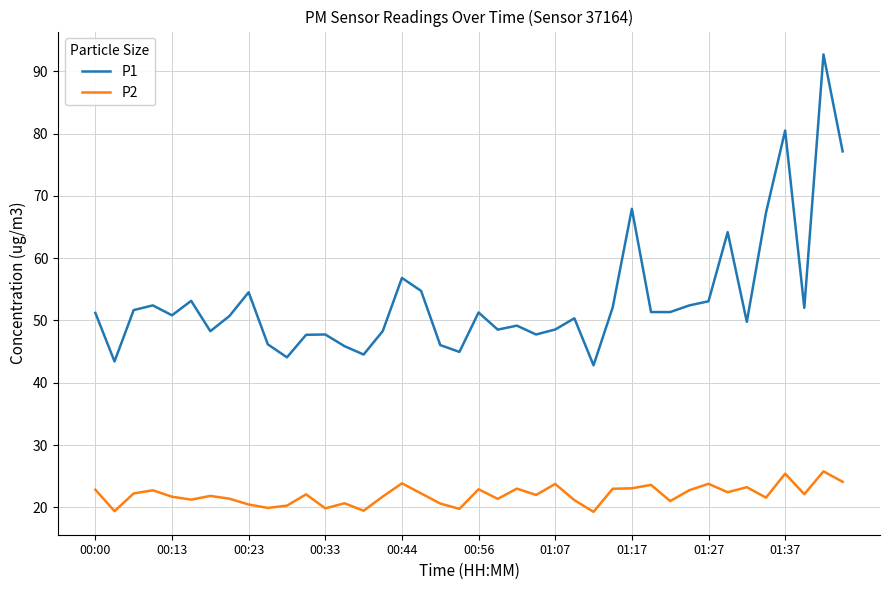

What is the minimum value shown in the chart?

19.3